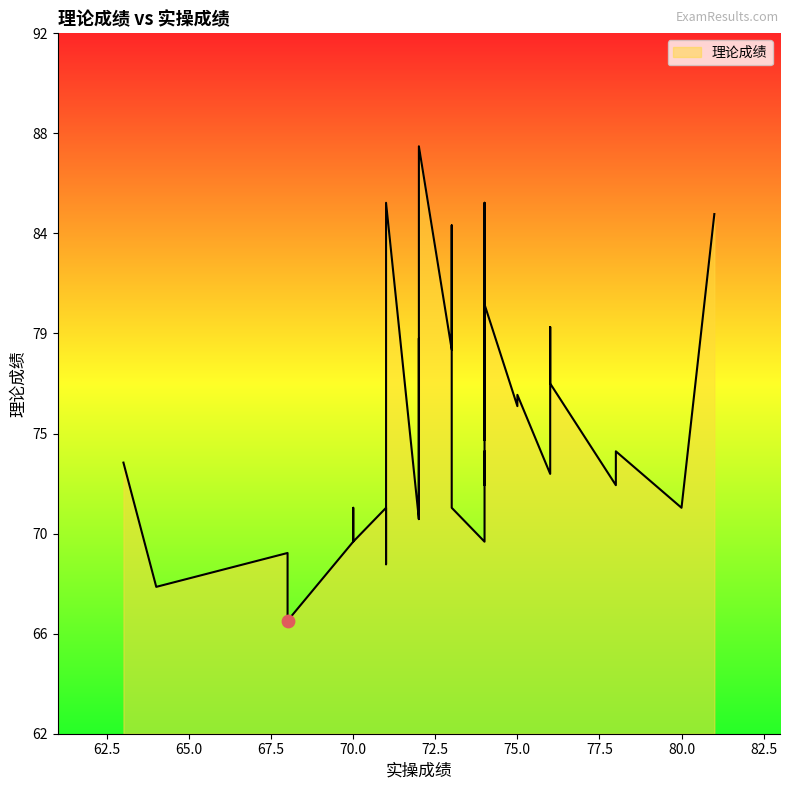

Which has a higher value, 74 or 71?

74